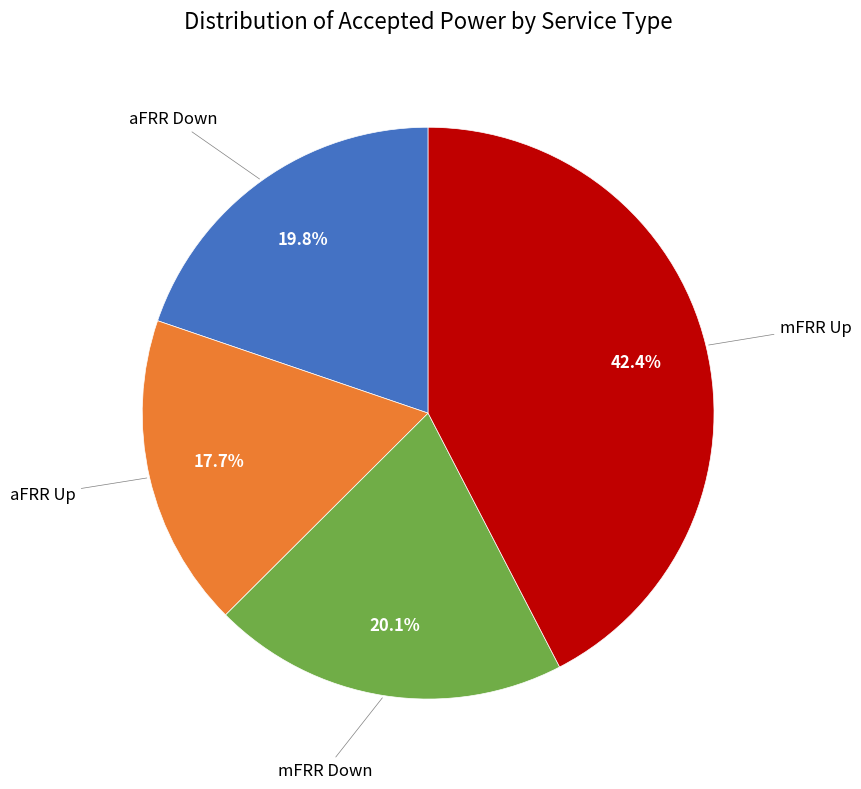

Does any single category account for the majority?

No